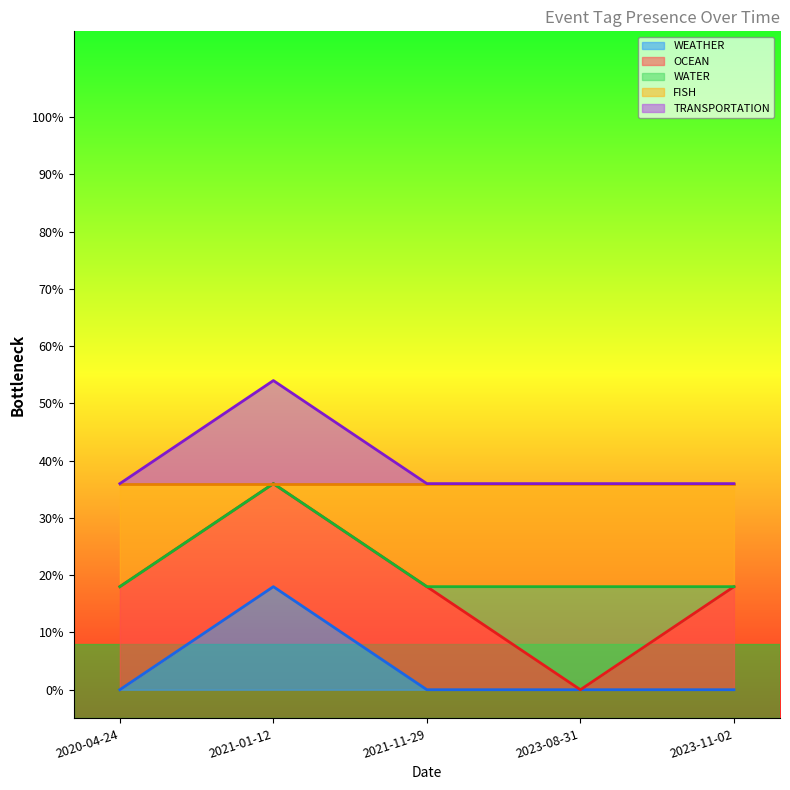

What is the sum of all OCEAN values?

4